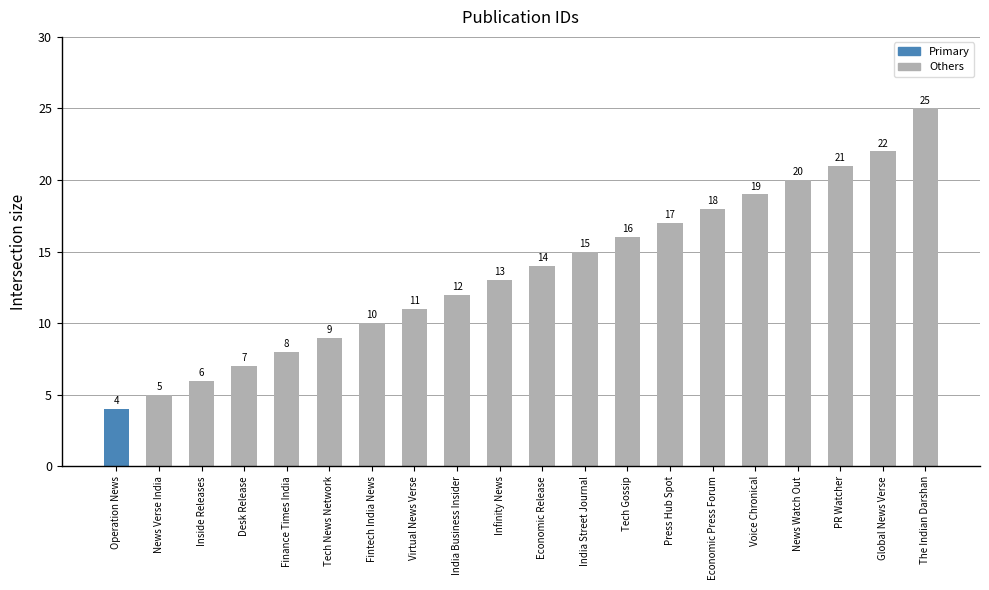

What value does the data have at PR Watcher, to the nearest 5?

20